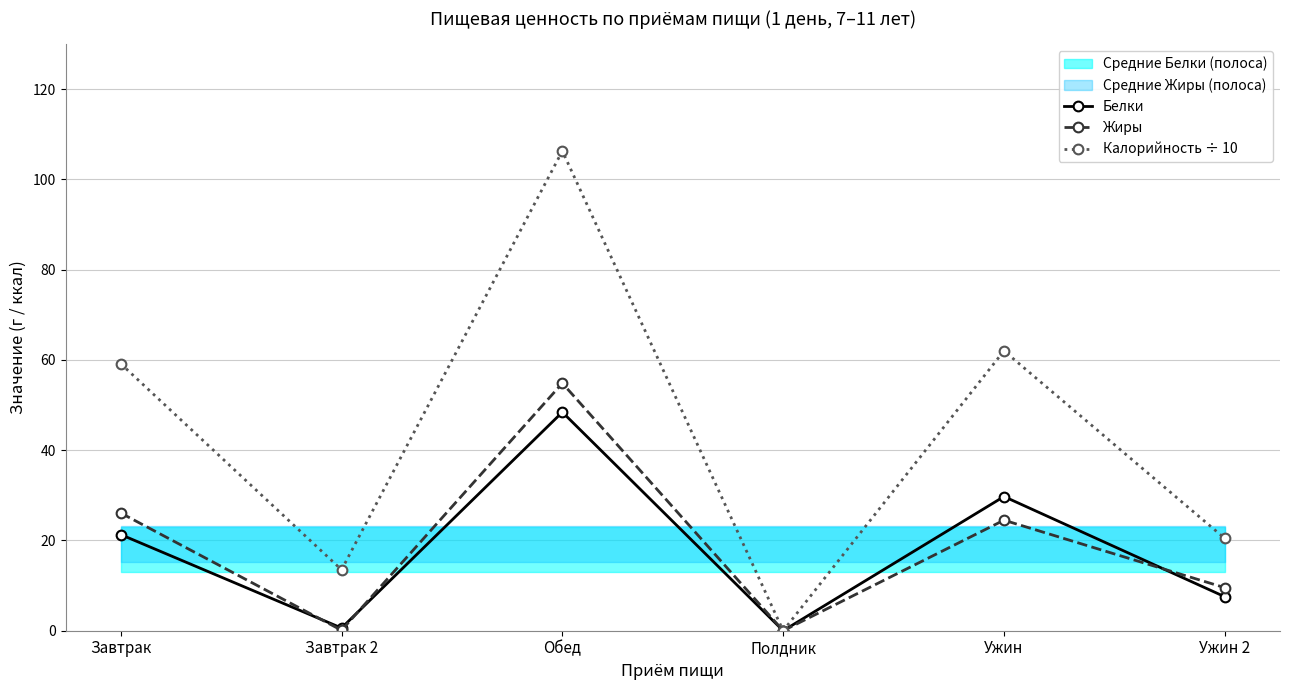

At which category does Калорийность ÷ 10 reach its first local peak?

Обед